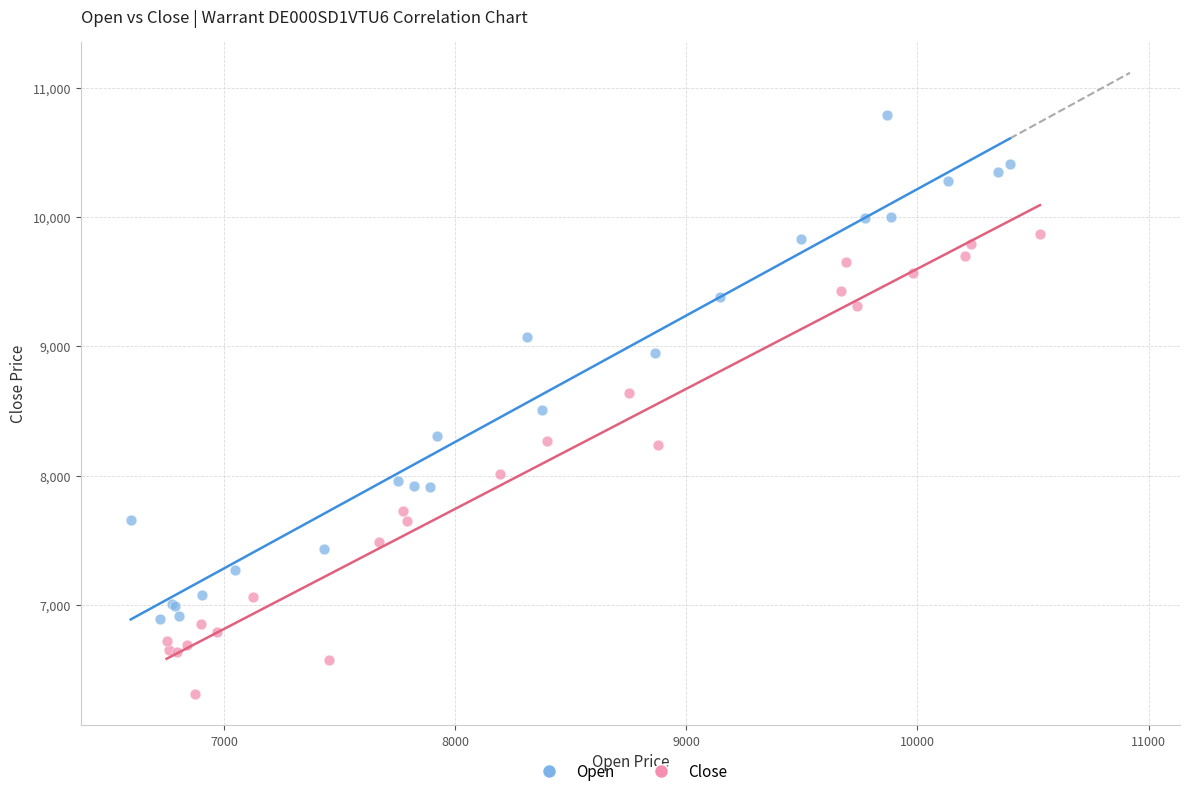

Which series reaches the minimum Y coordinate?

Close